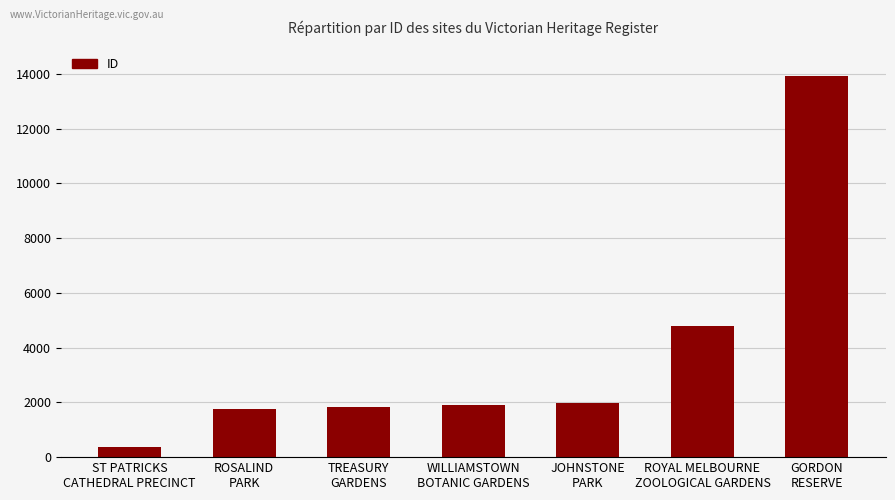

Which has a higher value, ST PATRICKS
CATHEDRAL PRECINCT or JOHNSTONE
PARK?

JOHNSTONE
PARK